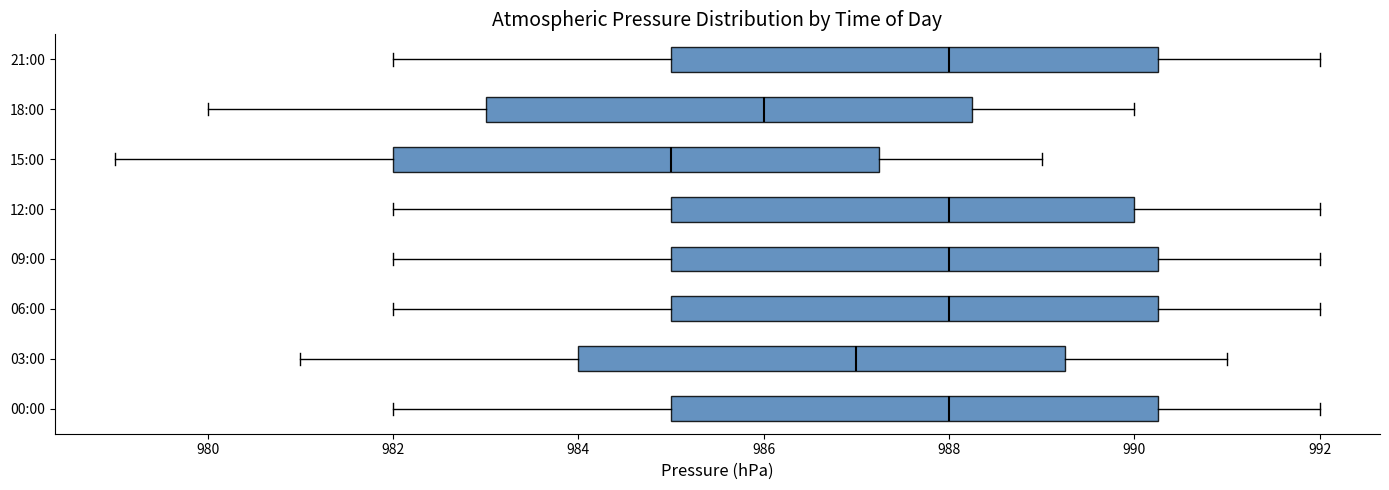

Reading bottom to top, transcribe this box plot: for each box, give where its median line is, the range the box spans, and where its two whiskers end, as read against the x-axis. The values are not printed on the chart, so give them approximately, as read against the axis.

00:00: median 988.0, box 985.0 to 990.2, whiskers 982.0 to 992.0
03:00: median 987.0, box 984.0 to 989.2, whiskers 981.0 to 991.0
06:00: median 988.0, box 985.0 to 990.2, whiskers 982.0 to 992.0
09:00: median 988.0, box 985.0 to 990.2, whiskers 982.0 to 992.0
12:00: median 988.0, box 985.0 to 990.0, whiskers 982.0 to 992.0
15:00: median 985.0, box 982.0 to 987.2, whiskers 979.0 to 989.0
18:00: median 986.0, box 983.0 to 988.2, whiskers 980.0 to 990.0
21:00: median 988.0, box 985.0 to 990.2, whiskers 982.0 to 992.0